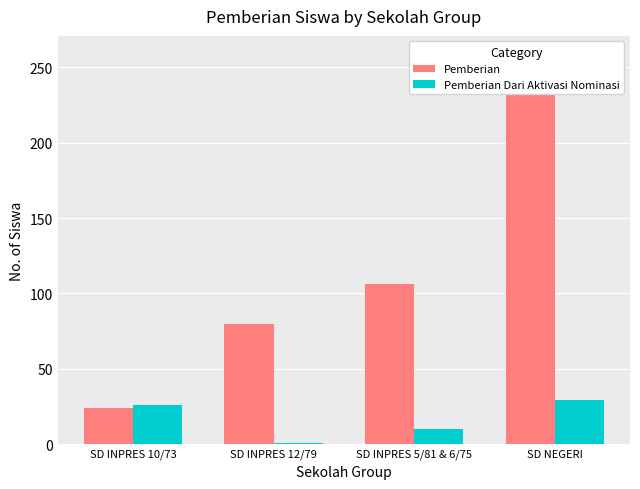

At SD NEGERI, list the series in order from largest to smallest.

Pemberian, Pemberian Dari Aktivasi Nominasi